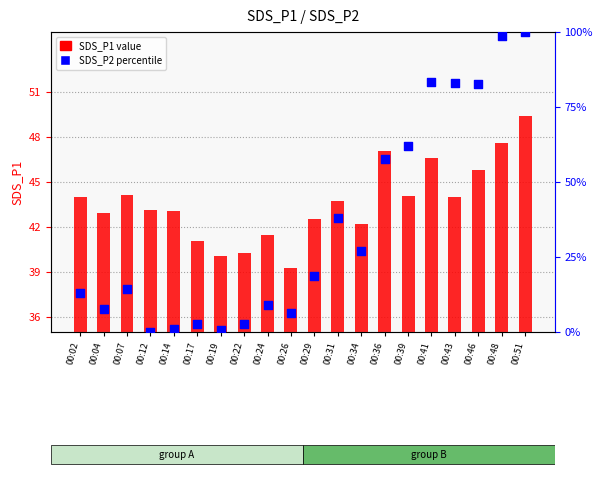

Which series contains the lowest Y value?

SDS_P2 percentile